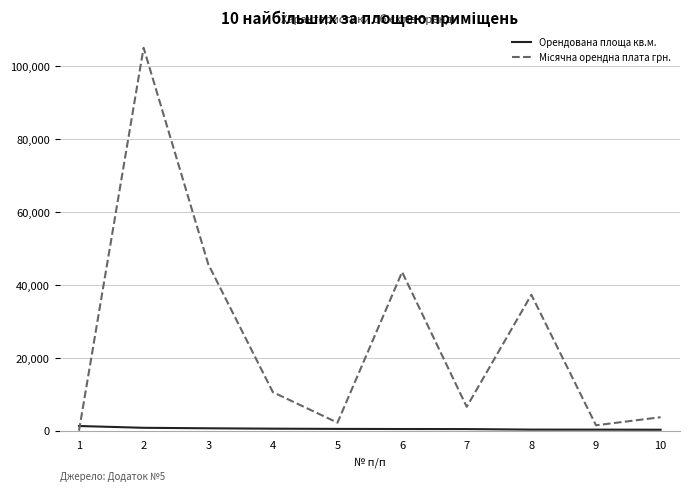

What is the value of the Місячна орендна плата грн. point at the 6th from the left?

43542.7